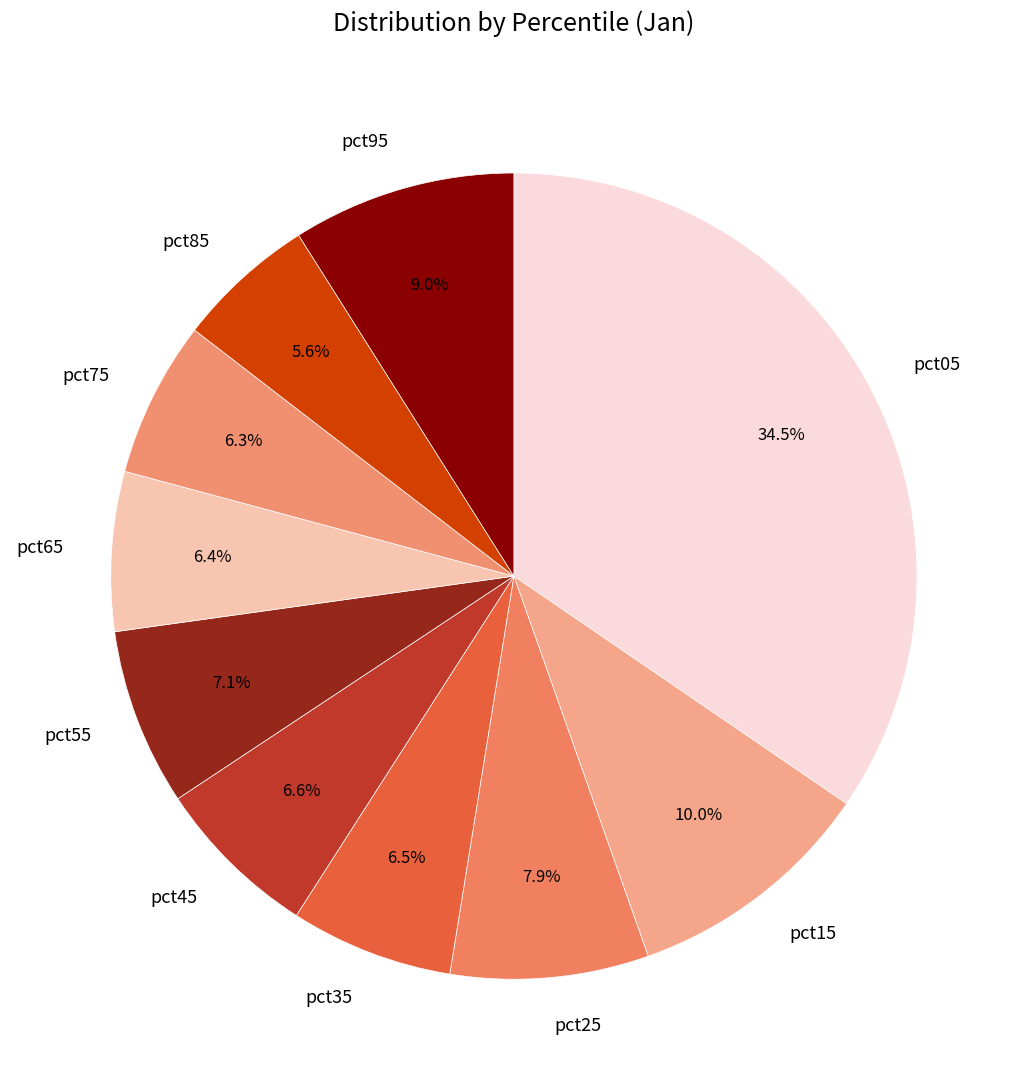

What percentage is the pct15 slice, to the nearest percent?

10%